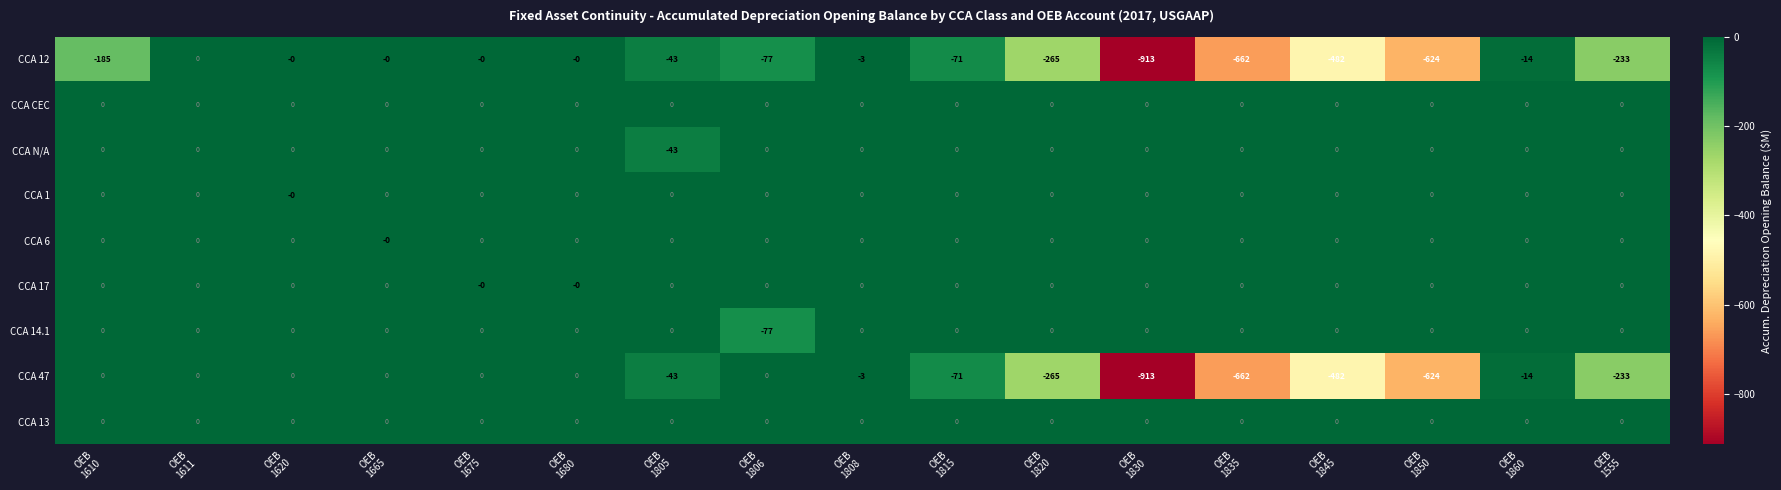

What is the minimum value shown in the chart?

-913